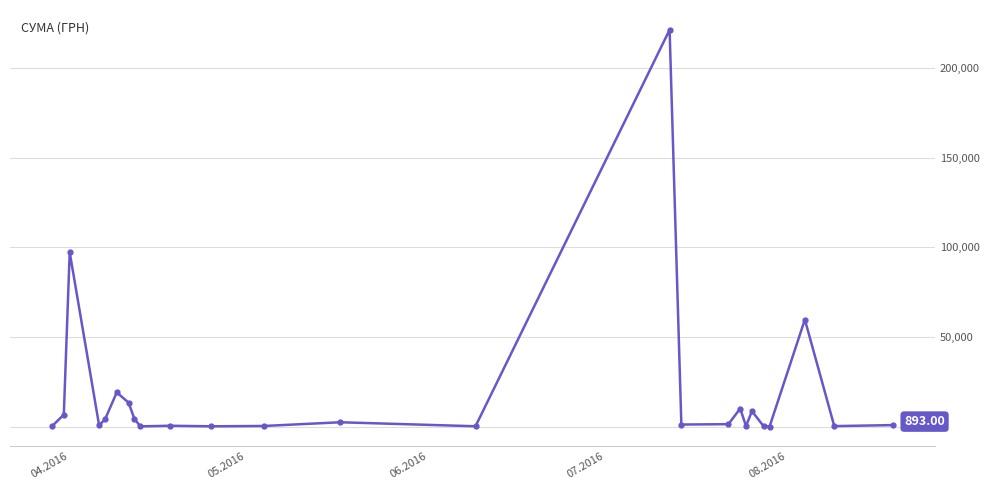

What is the sum of all values?

454118.9